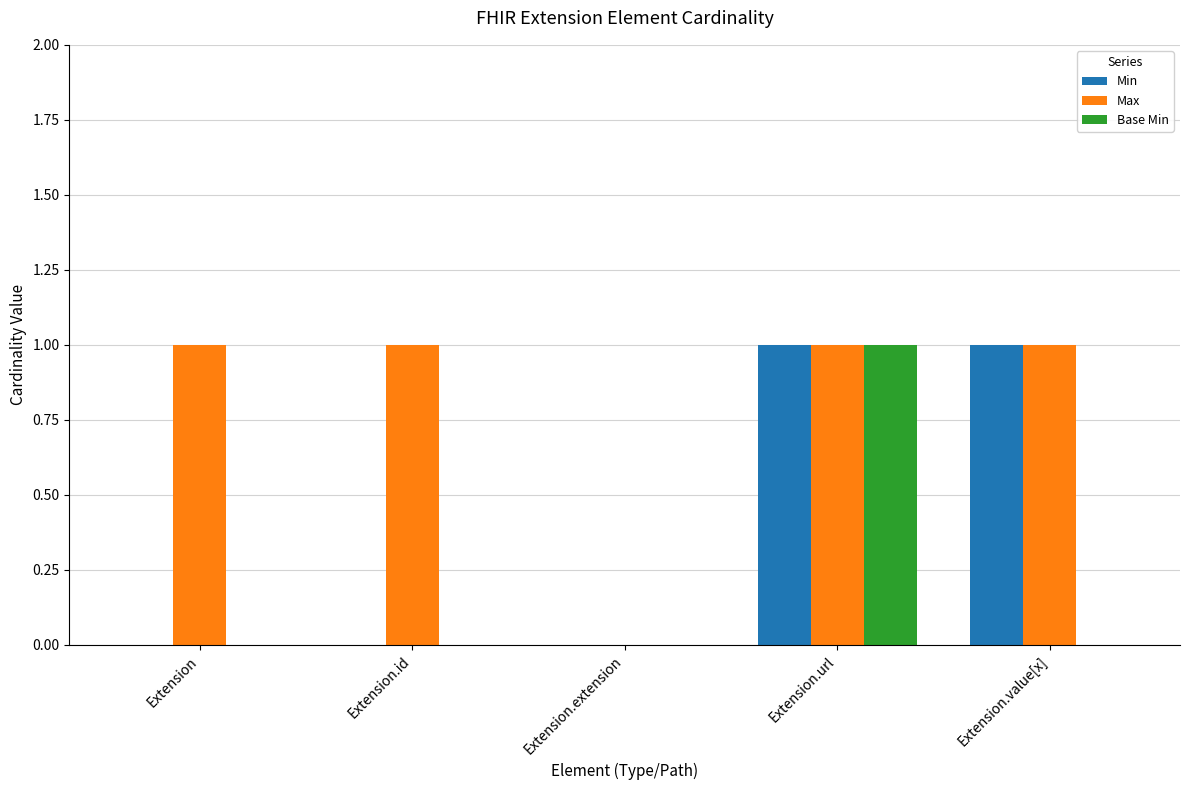

At which category is the sum across all series the highest?

Extension.url